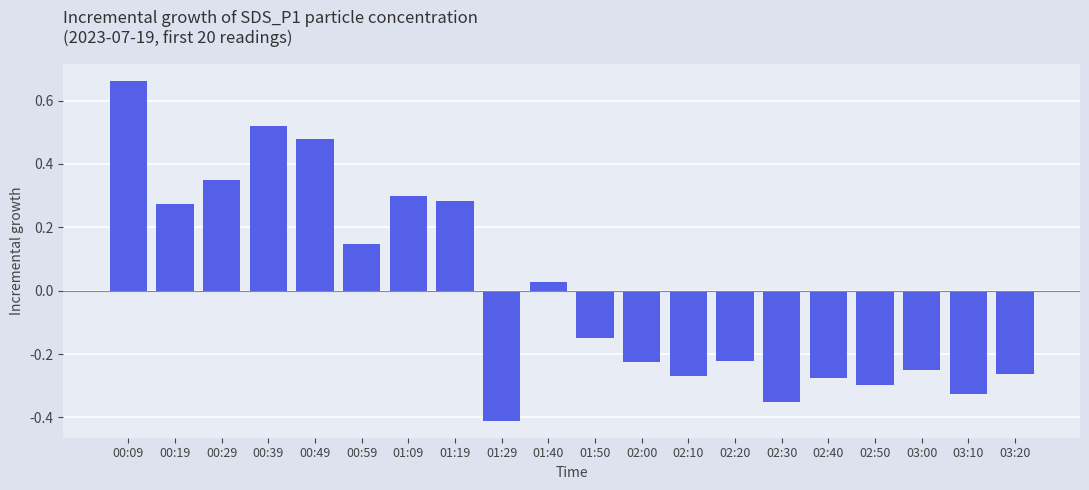

Between 01:29 and 02:50, which is larger?

02:50